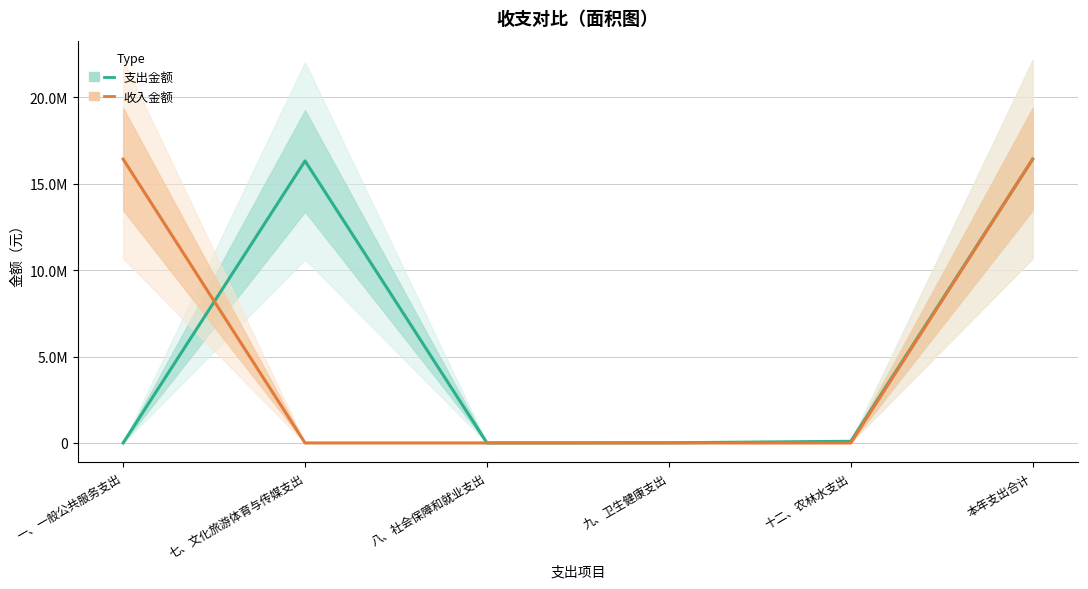

Rank the series by their maximum value, from highest to lowest.

支出金额 (Estimate), 收入金额 (Estimate partial)